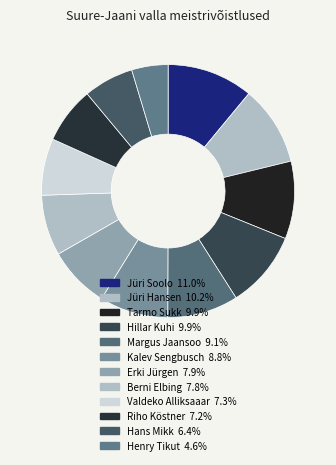

Does Jüri Hansen account for over 50% of the chart?

No